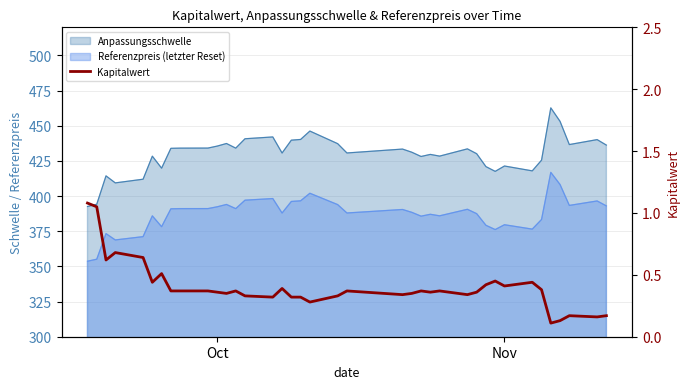

What is the sum of all values?

15.2